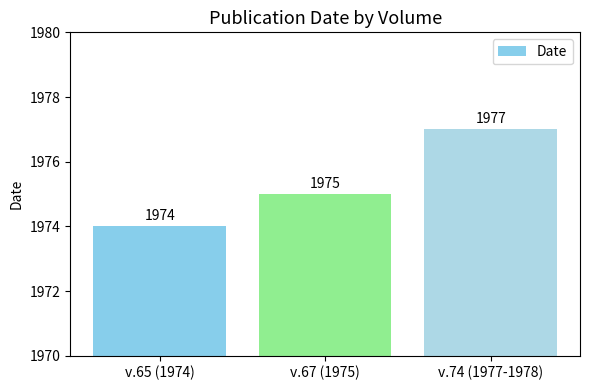

What is the minimum value shown in the chart?

1974